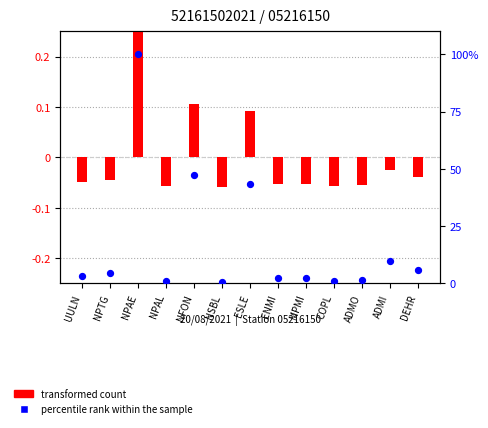

Which series reaches the maximum Y coordinate?

percentile rank within the sample